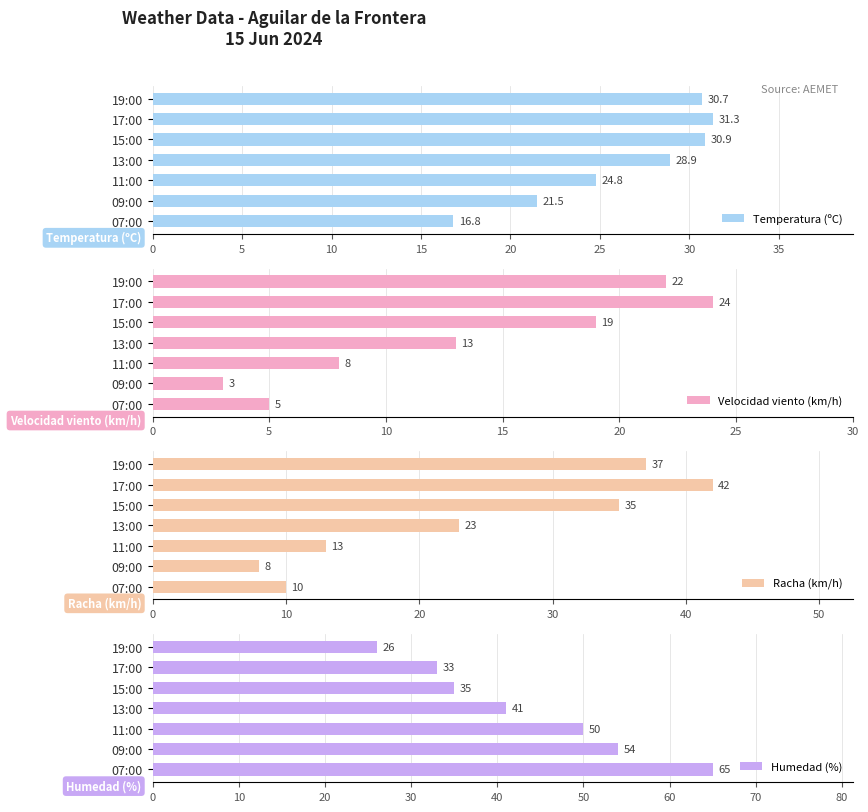

The value of Temperatura (ºC) at 07:00 is 16.8. True or false?

True